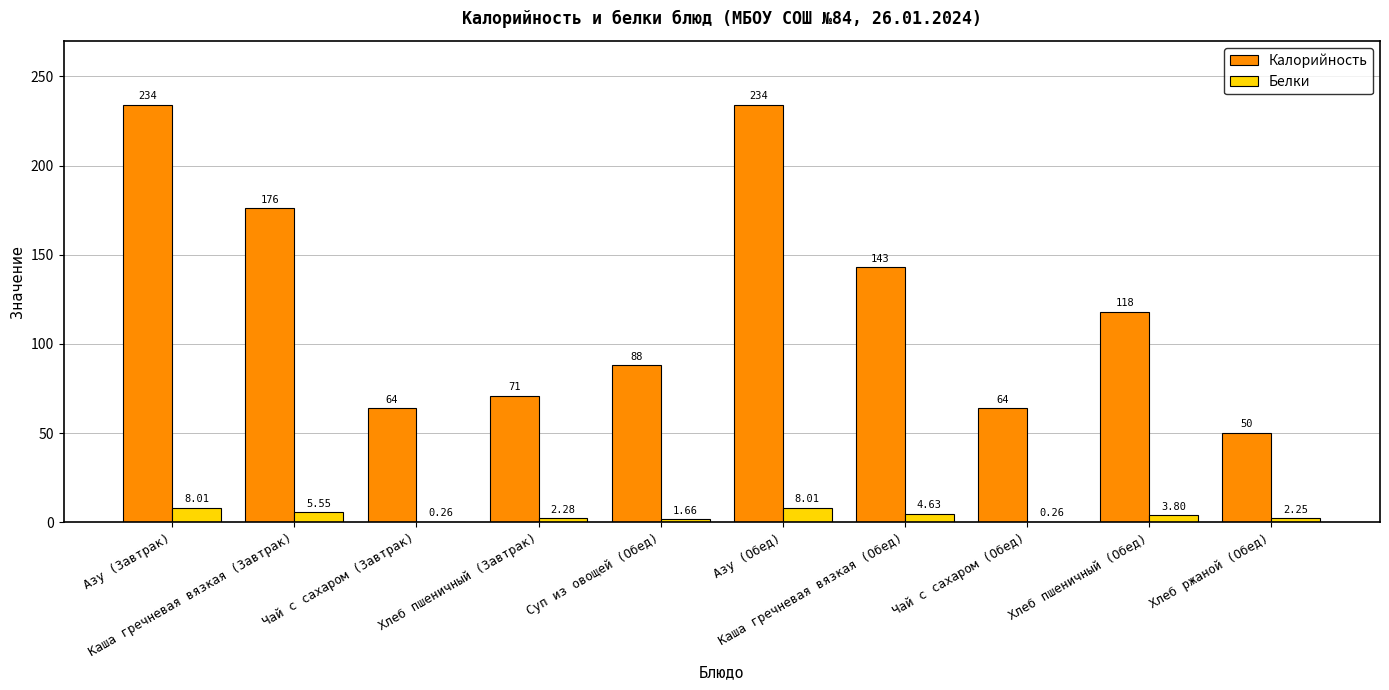

What are all the series names shown in the legend?

Калорийность, Белки